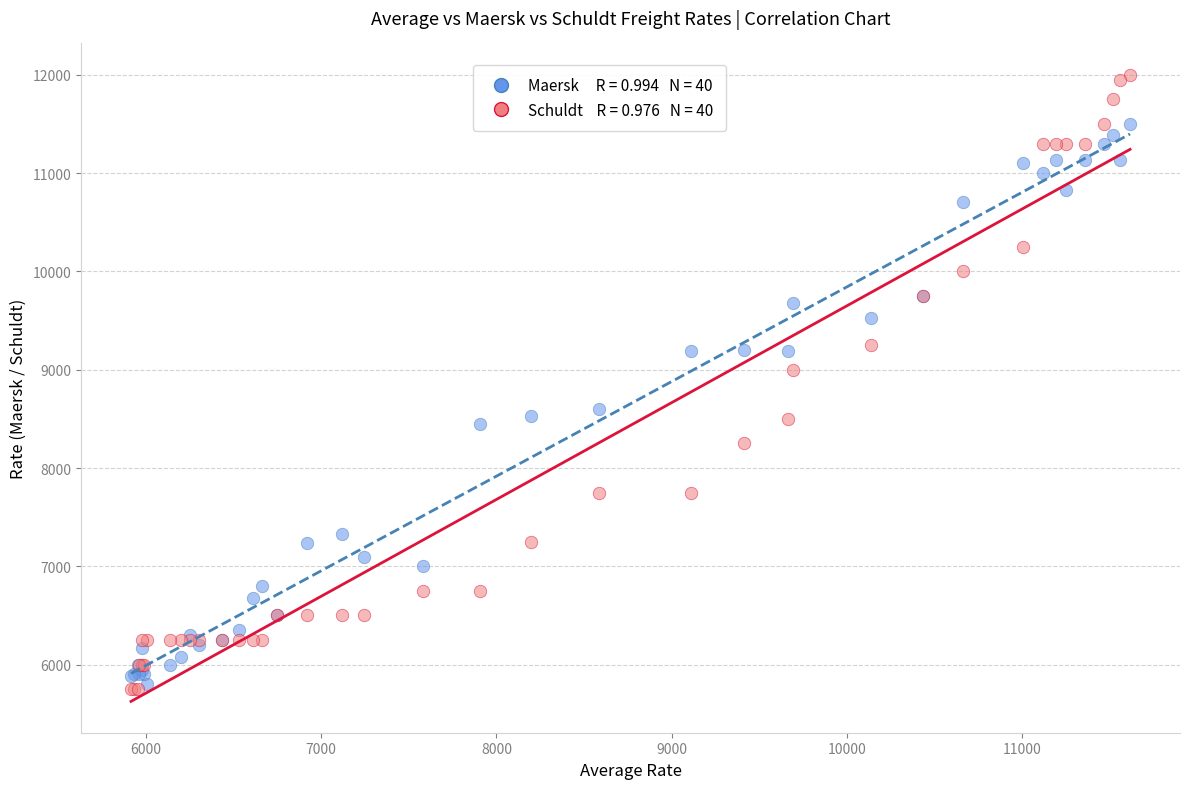

Across all series, what Y value is closest to 8875?

9000